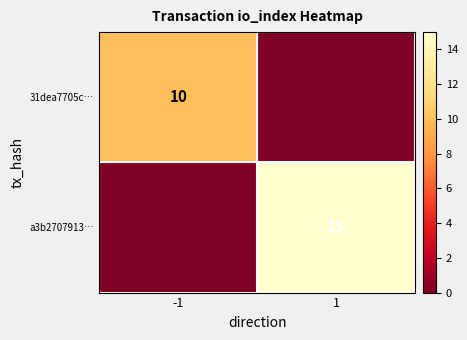

At which category is the sum across all series the highest?

1